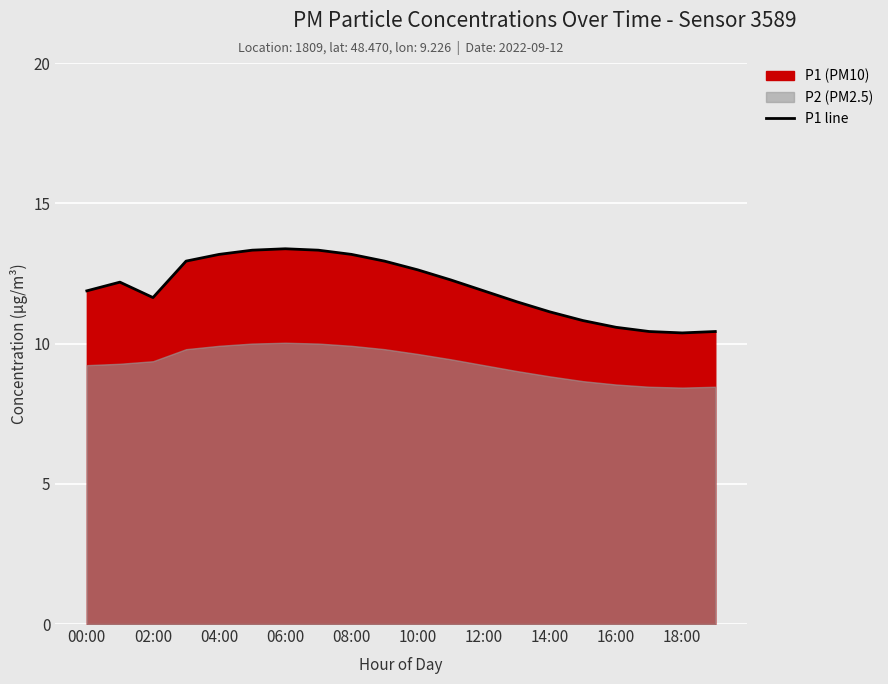

Is it true that P1 line equals 13.4 at 06:00?

True